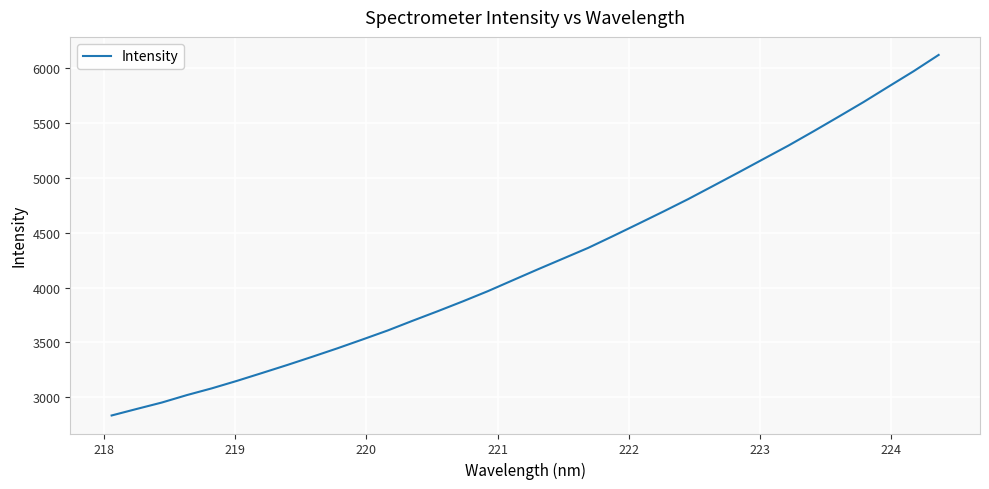

What is the maximum value shown in the chart?

6121.6